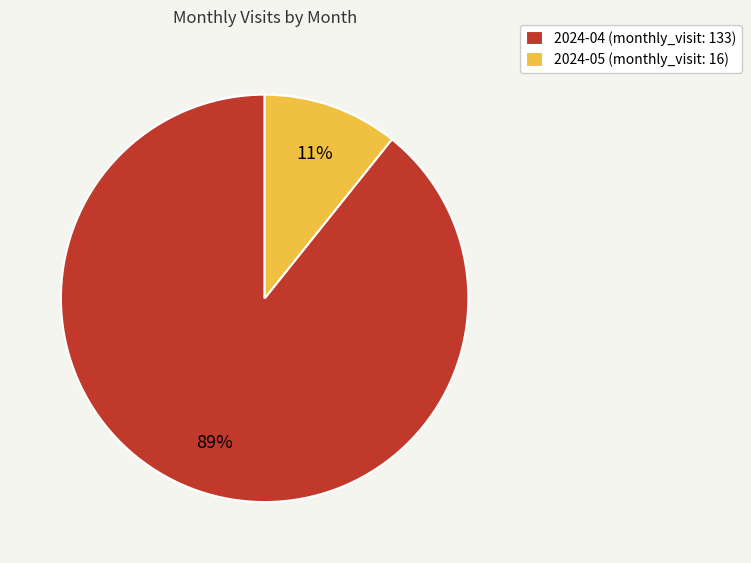

To the nearest percent, what is the average slice percentage?

50%